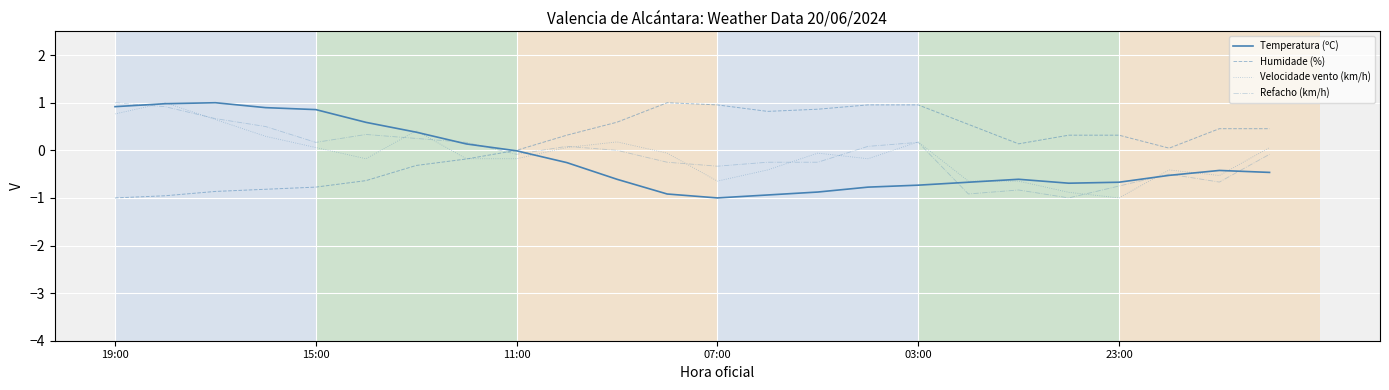

What is the highest value of the Velocidade vento (km/h) series?

1.0